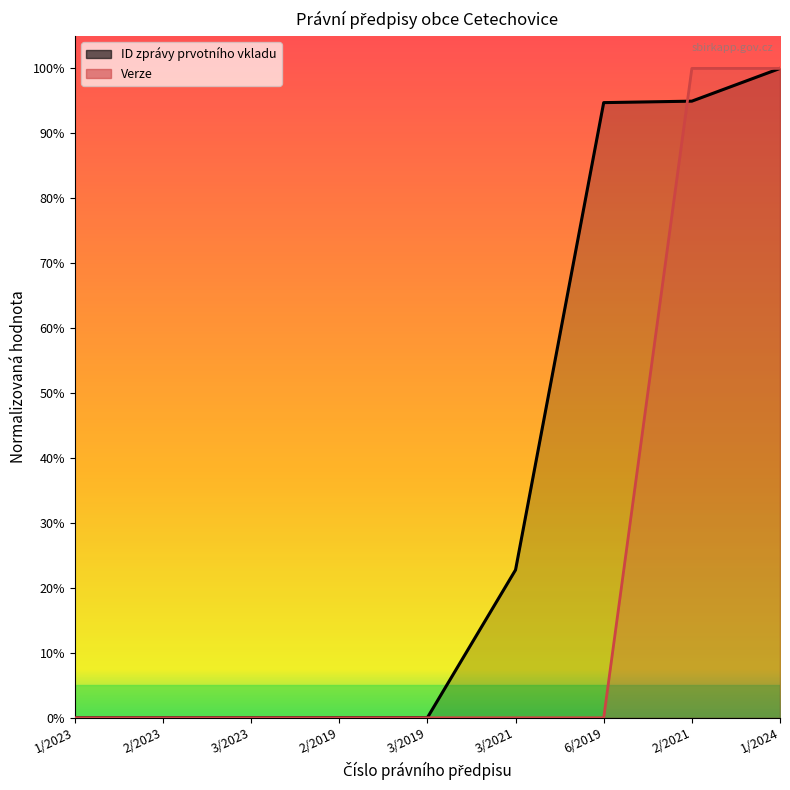

Which series has the widest spread of values?

ID zprávy prvotního vkladu